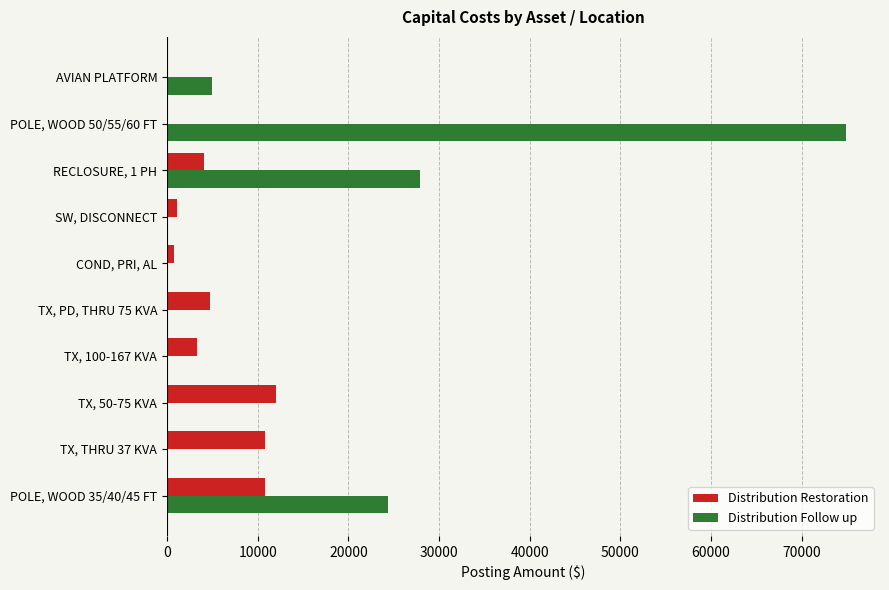

At which category is the sum across all series the highest?

POLE, WOOD 50/55/60 FT